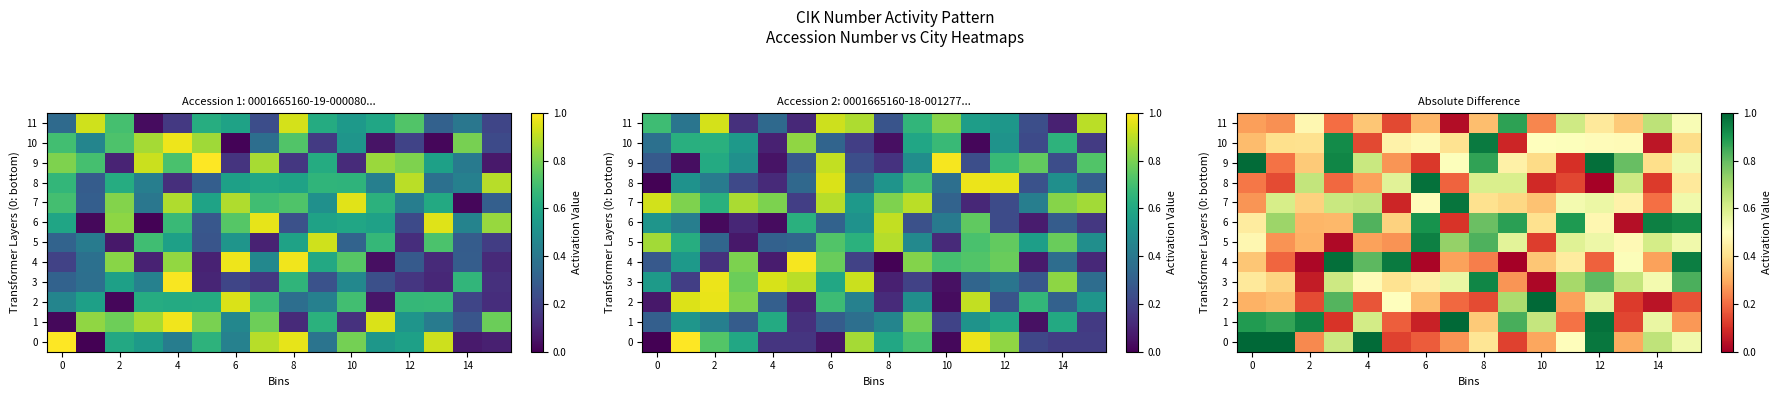

Is it true that row_11 equals 0.0 at 10?

False